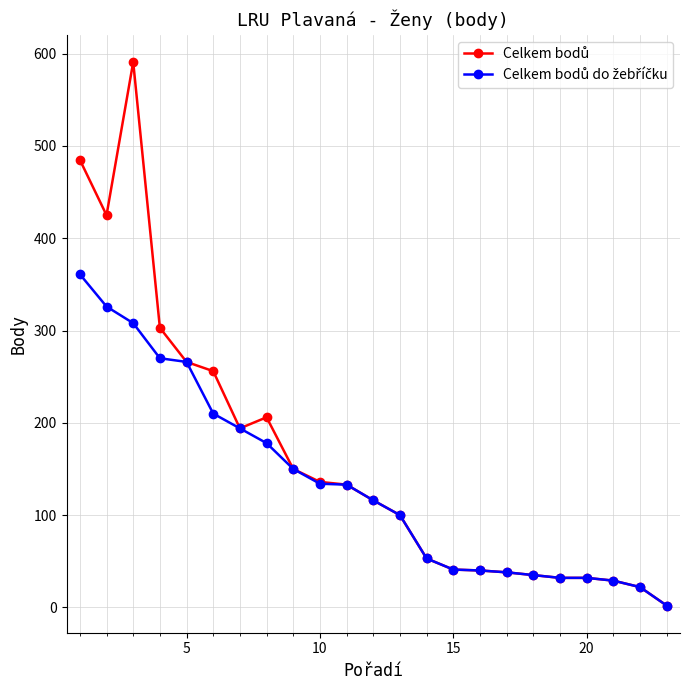

What is the greatest value displayed?

591